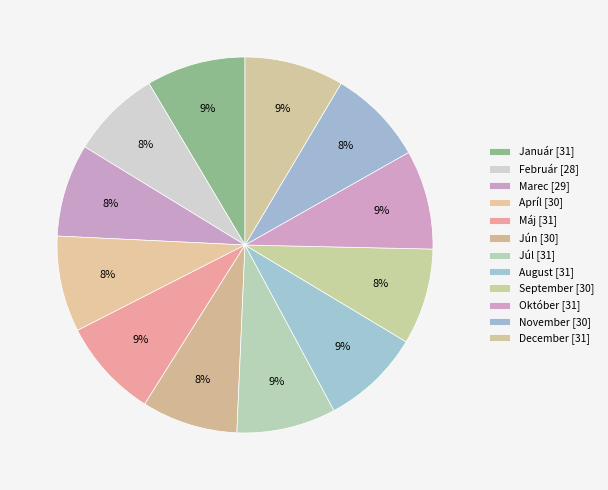

Between Január and September, which is larger?

Január